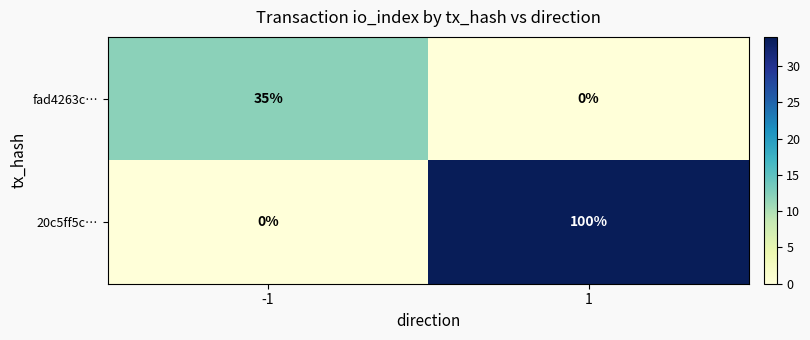

What is the spread (max minus min) of values at -1?

35